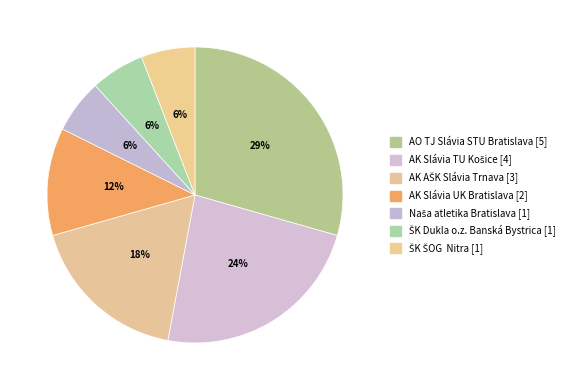

How many slices are in this pie chart?

7